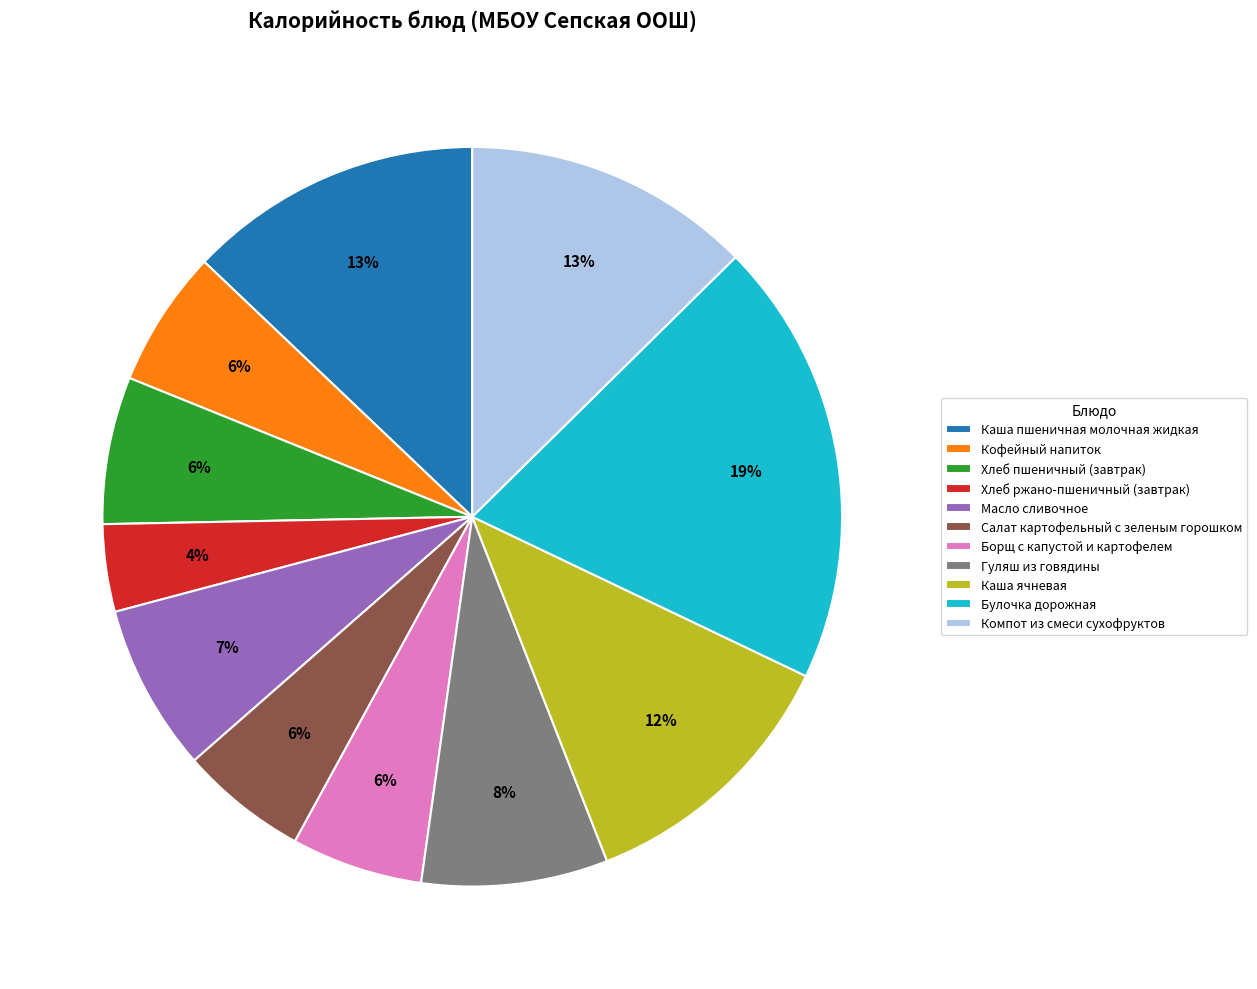

Does Булочка дорожная represent more than half of the total?

No